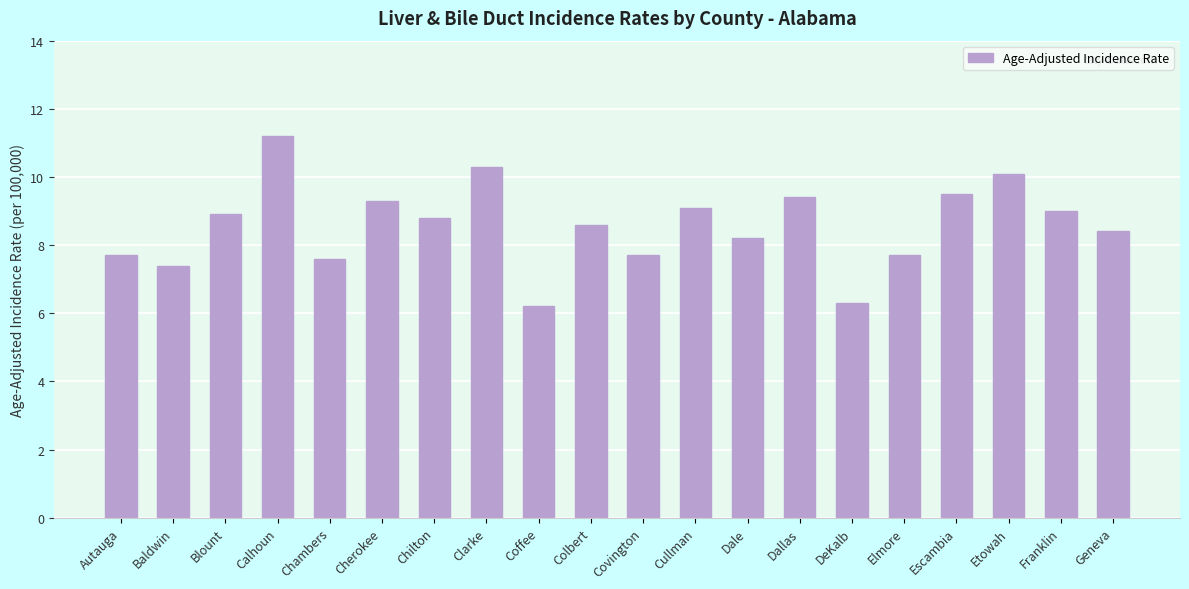

What value does the data have at Colbert?

8.6